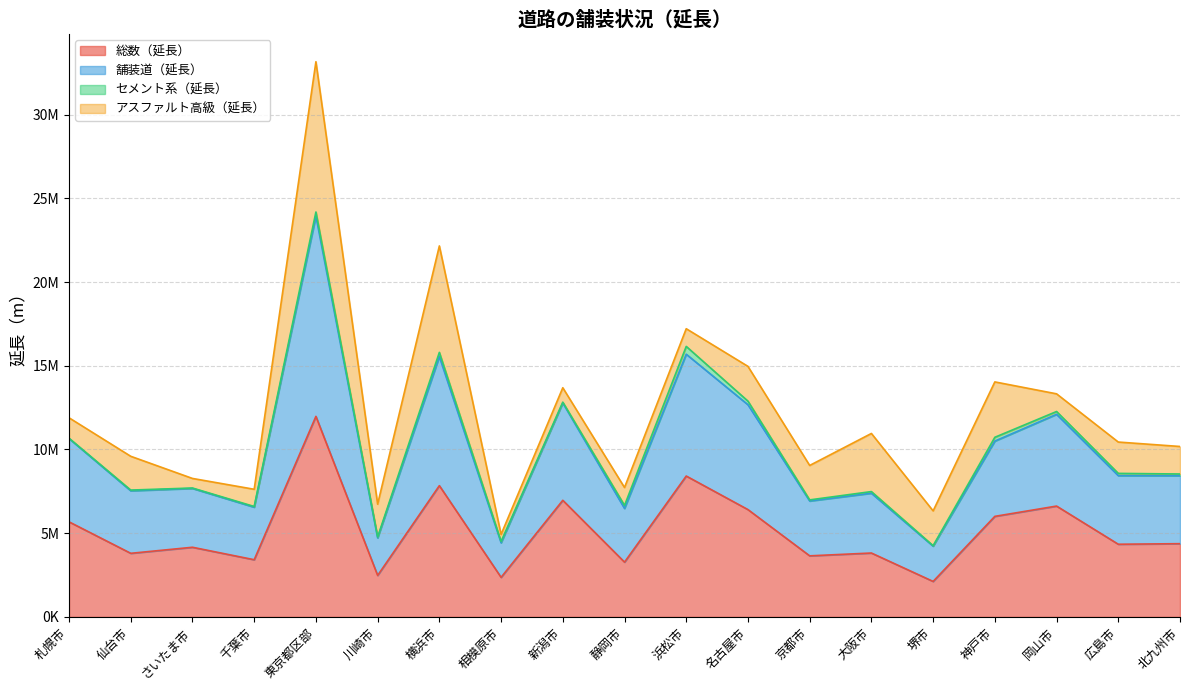

What is the label of the 13th point from the left?

京都市